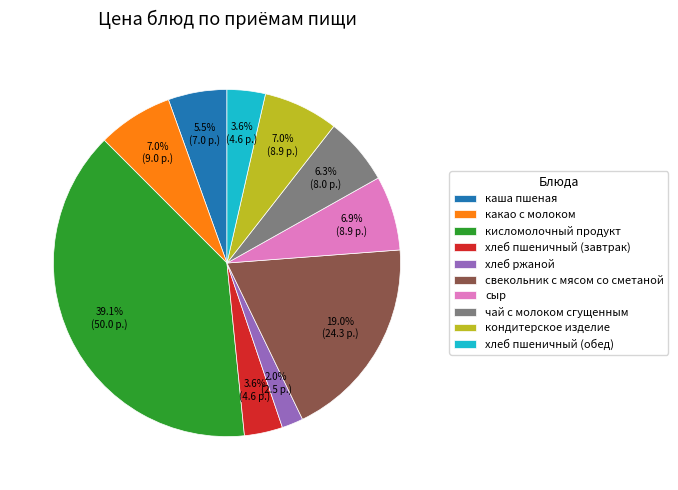

Count the number of slices in the pie.

10